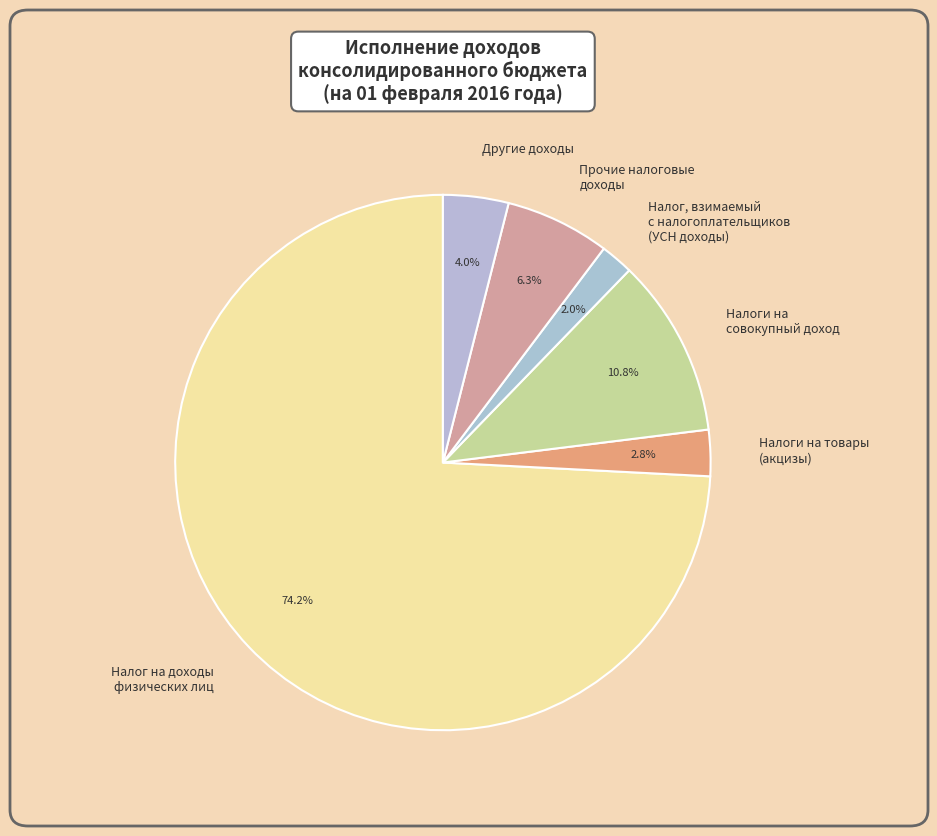

Rank the categories by value from highest to lowest.

Налог на доходы физических лиц, Налоги на совокупный доход, Прочие налоговые доходы, Другие доходы, Налоги на товары (акцизы), Налог, взимаемый с налогоплательщиков (УСН доходы)